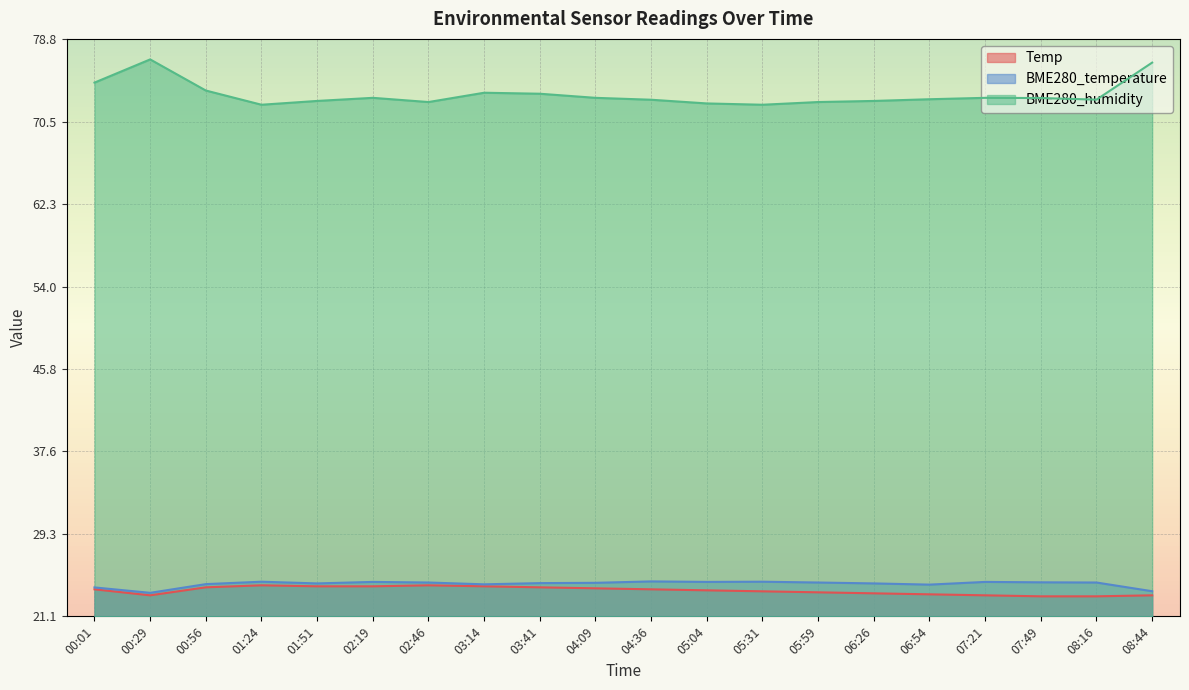

At which label is Temp closest to 23?

07:49